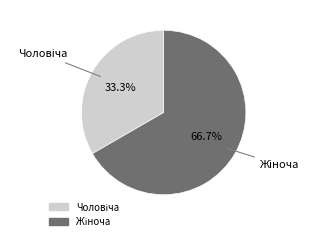

Count the number of slices in the pie.

2